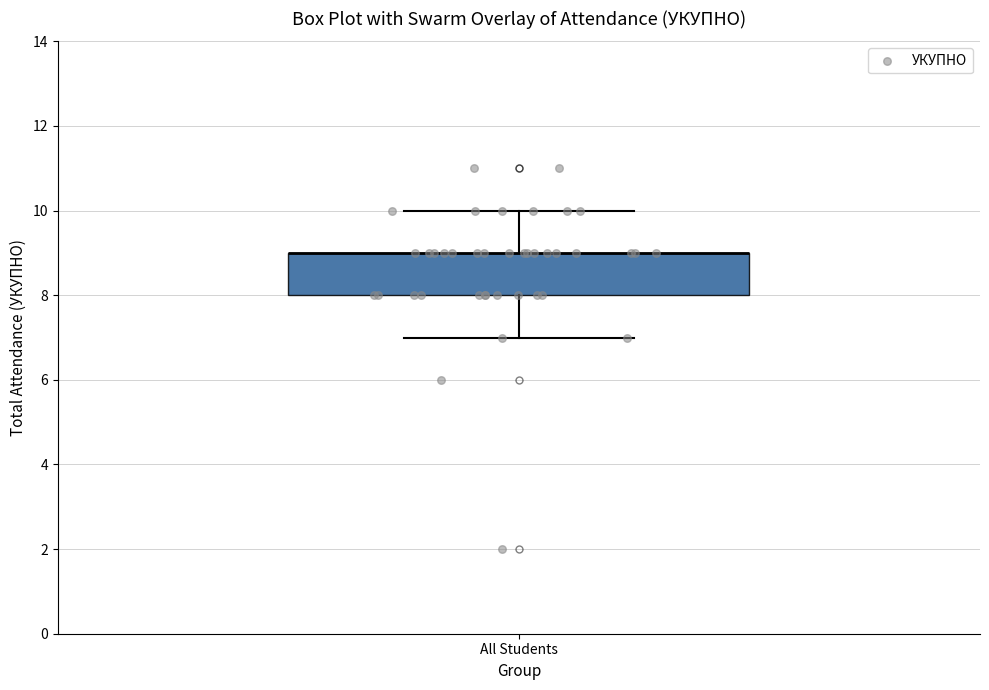

Where does the upper whisker of the box for All Students end on the y-axis? The values are not printed on the chart, so give them approximately, as read against the axis.

10